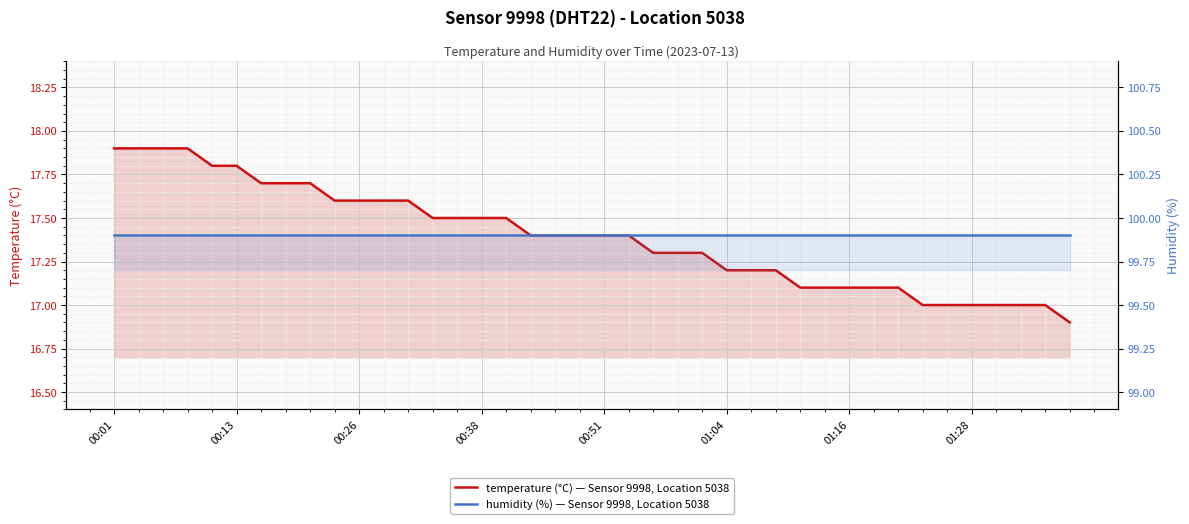

What is the total value across all series at 00:26?

117.5